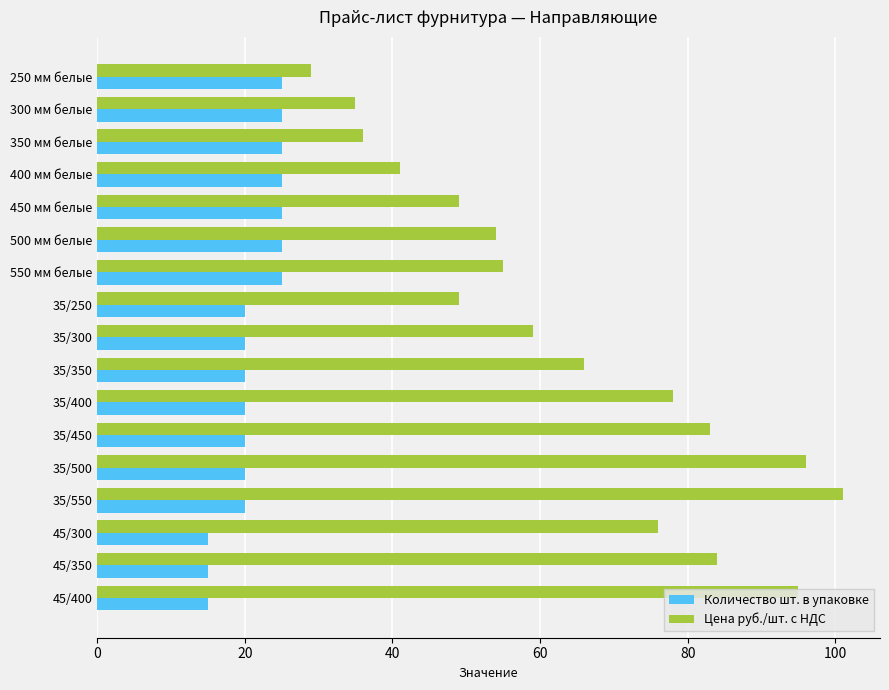

Which series has the largest range (max minus min)?

Цена руб./шт. с НДС